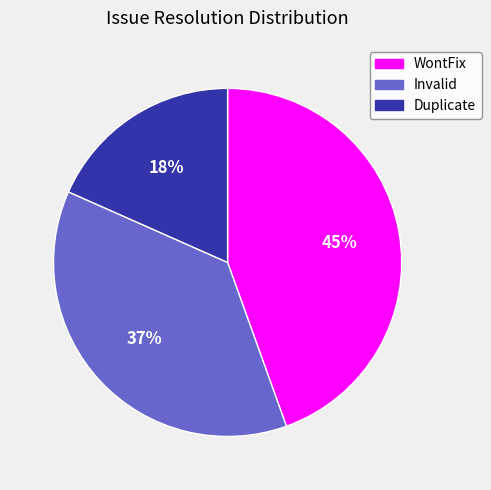

Is there any slice that represents more than half of the pie?

No